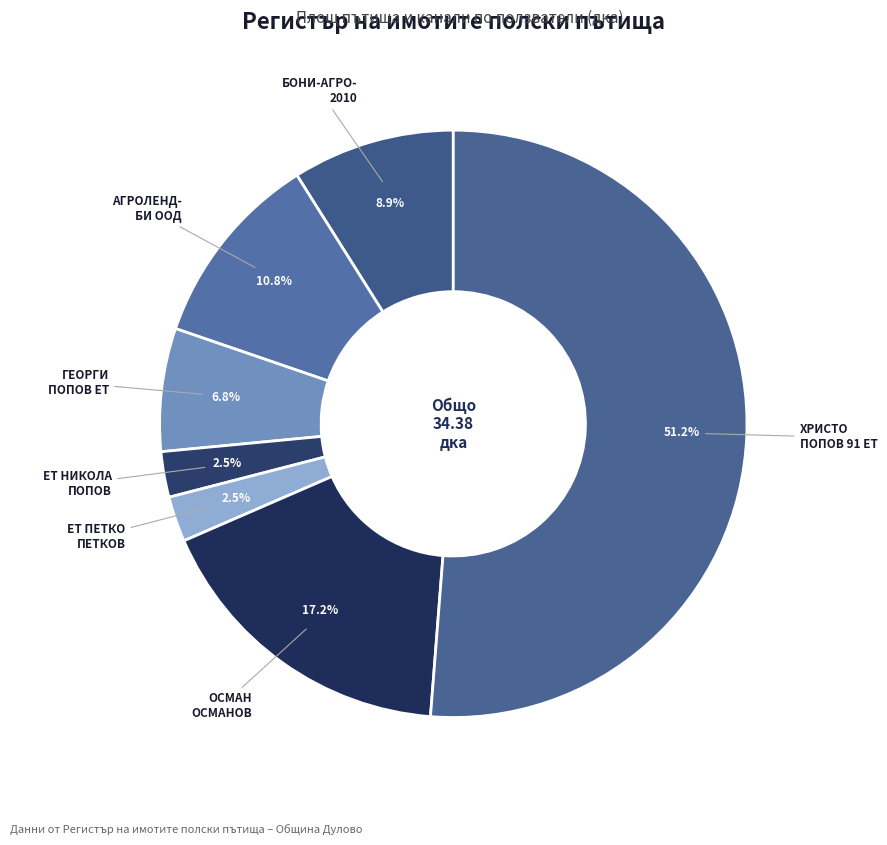

Which slice is the smallest?

ЕТ ПЕТКО ПЕТКОВ-ДАНИЕЛ ПЕТКОВ